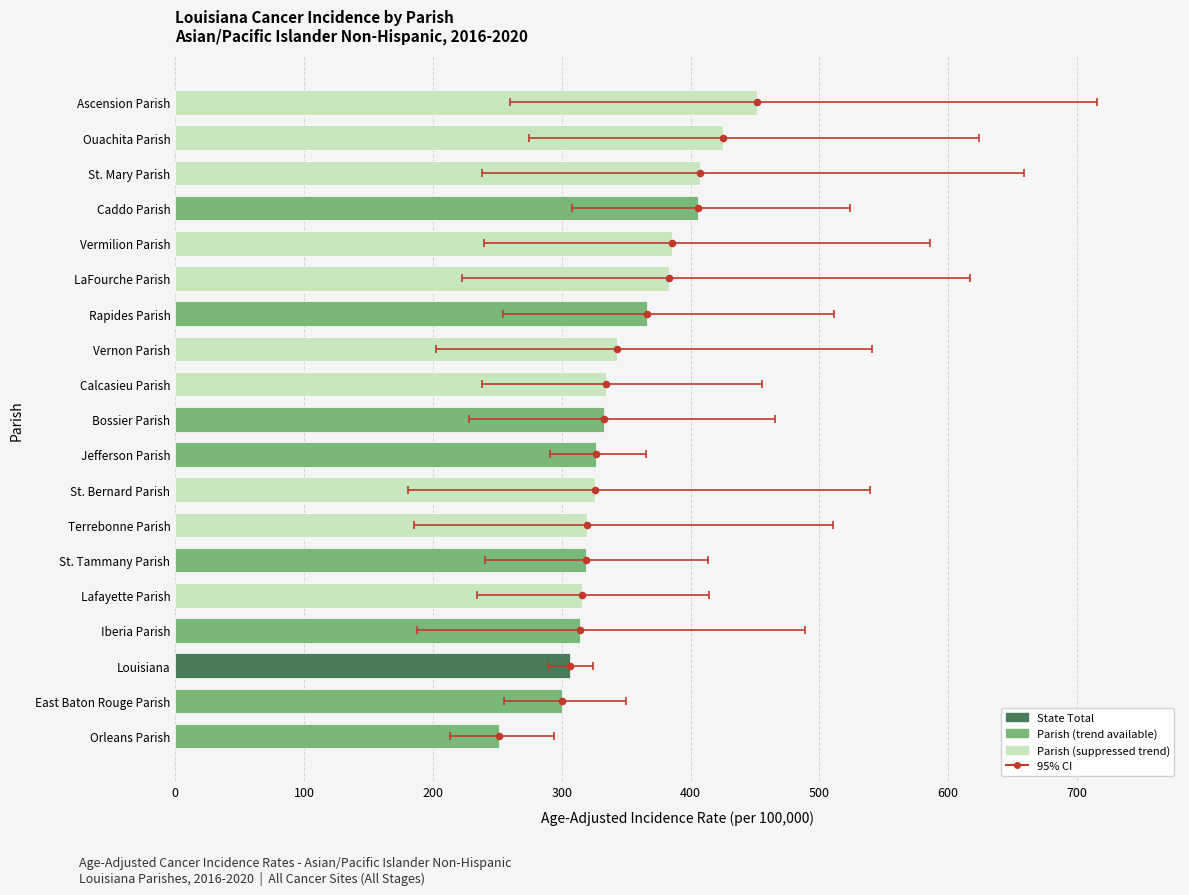

Between Orleans Parish and Rapides Parish, which is larger?

Rapides Parish